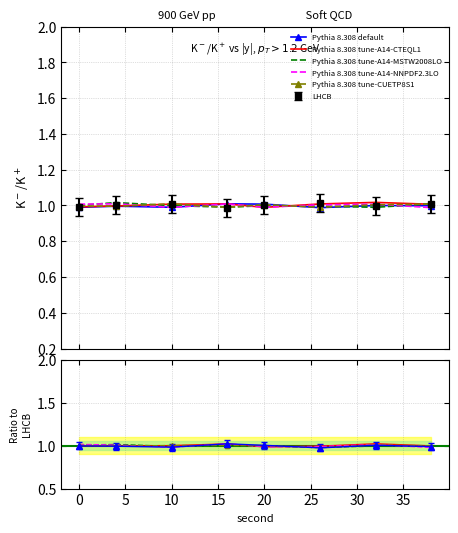

How many interior local peaks does the Pythia 8.308 tune-CUETP8S1 series have?

2